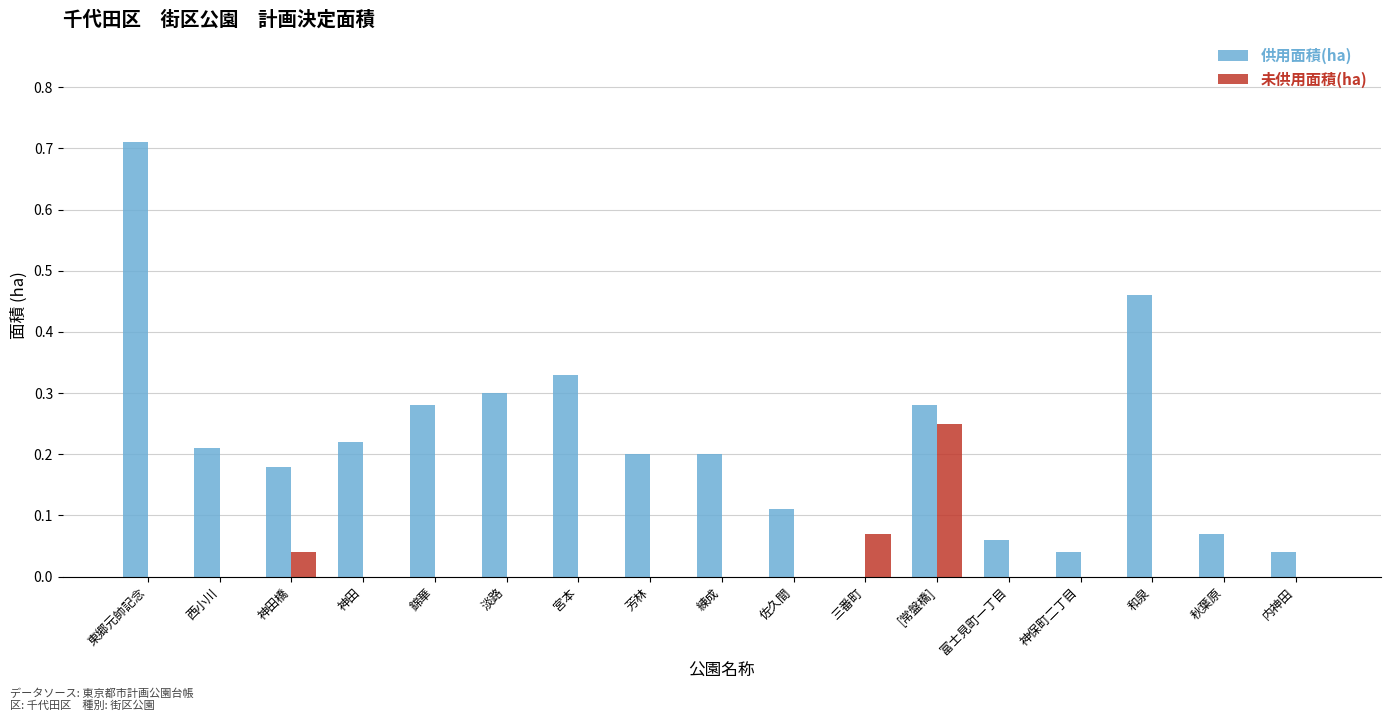

At which label does 供用面積(ha) reach its peak?

東郷元帥記念